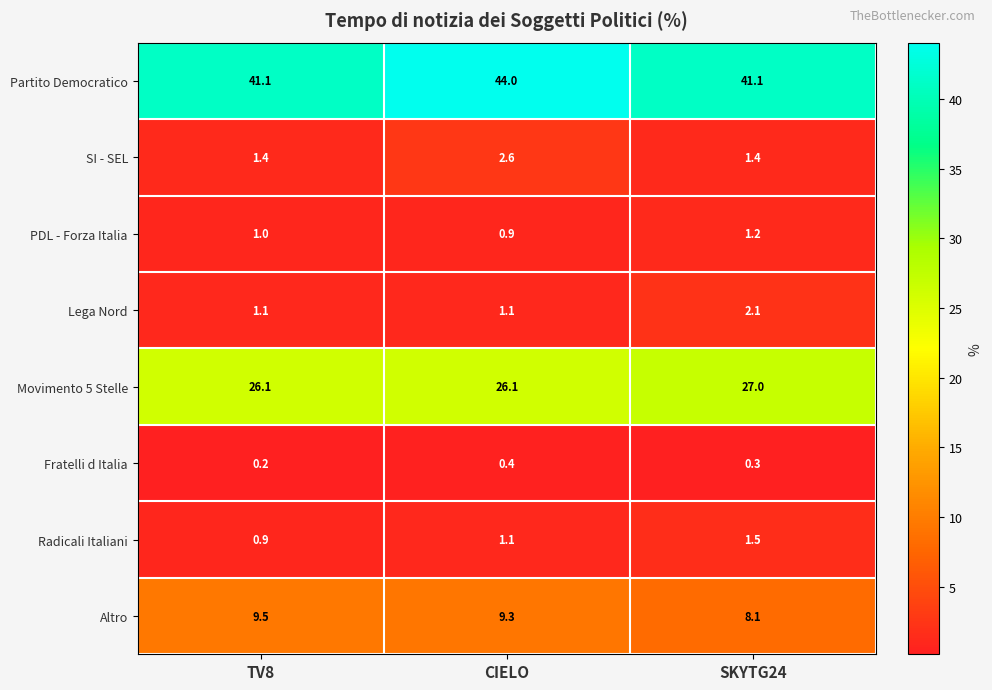

Reading left to right, extract all data points from this chart.

Partito Democratico: TV8=41.1	CIELO=44.0	SKYTG24=41.1
SI - SEL: TV8=1.4	CIELO=2.6	SKYTG24=1.4
PDL - Forza Italia: TV8=1.0	CIELO=0.9	SKYTG24=1.2
Lega Nord: TV8=1.1	CIELO=1.1	SKYTG24=2.1
Movimento 5 Stelle: TV8=26.1	CIELO=26.1	SKYTG24=27.0
Fratelli d Italia: TV8=0.2	CIELO=0.4	SKYTG24=0.3
Radicali Italiani: TV8=0.9	CIELO=1.1	SKYTG24=1.5
Altro: TV8=9.5	CIELO=9.3	SKYTG24=8.1